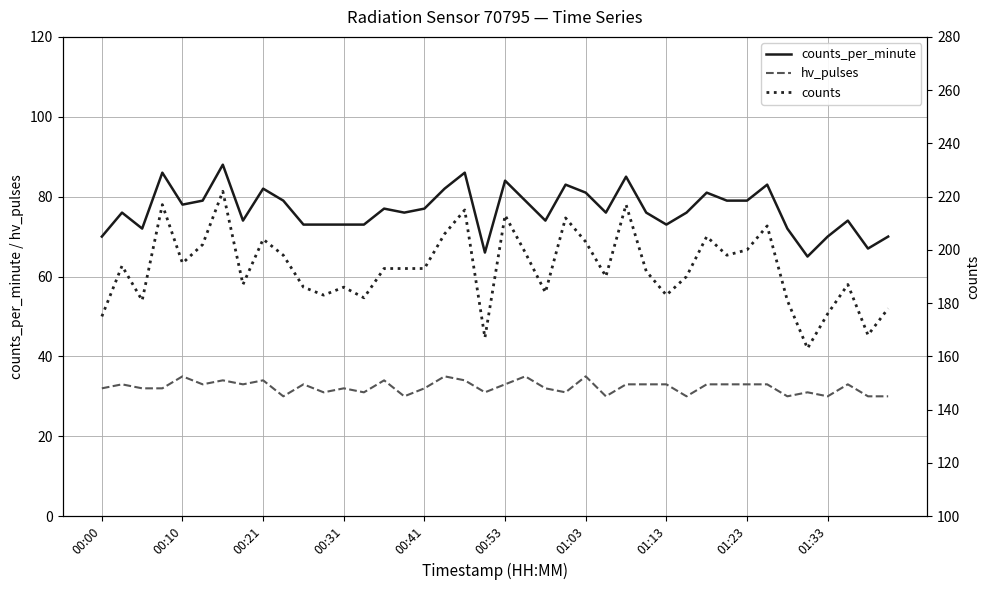

Rank the series at 19 from highest to lowest value.

counts, counts_per_minute, hv_pulses